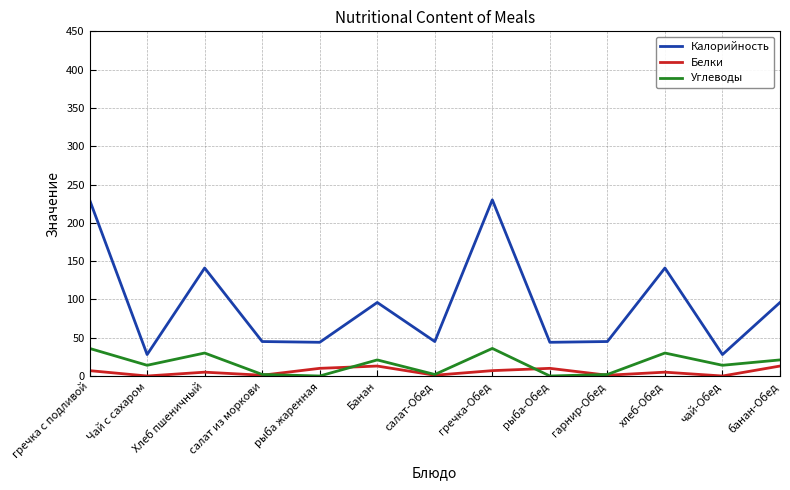

Which series has the largest total across all categories?

Калорийность